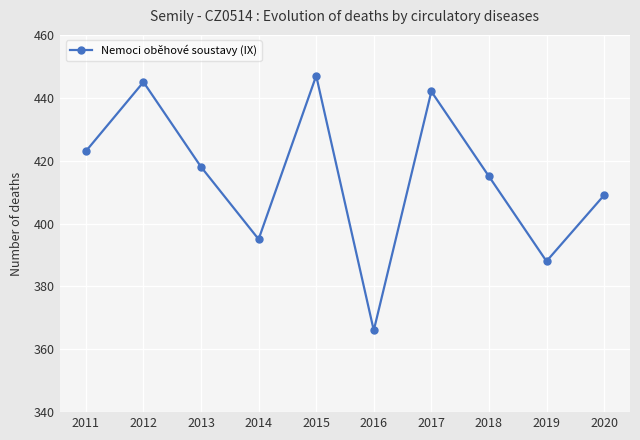

What is the maximum value shown in the chart?

447